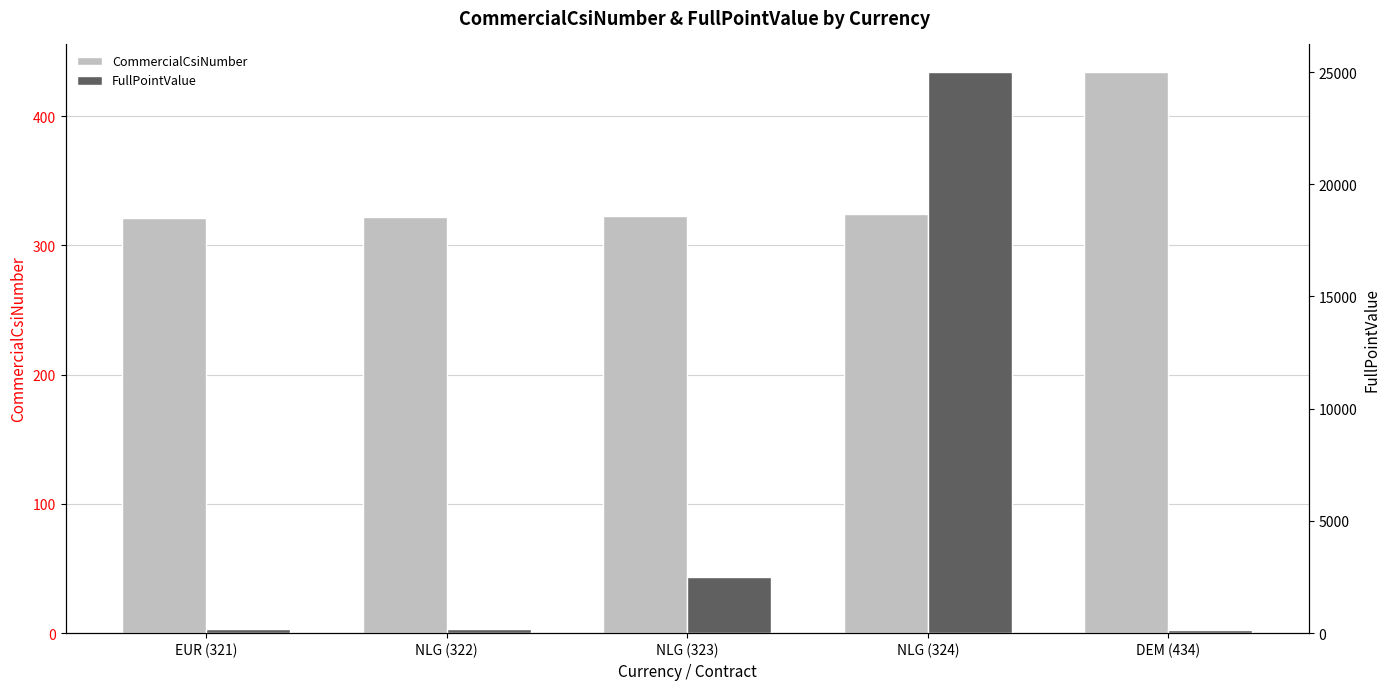

Which series has the widest spread of values?

FullPointValue